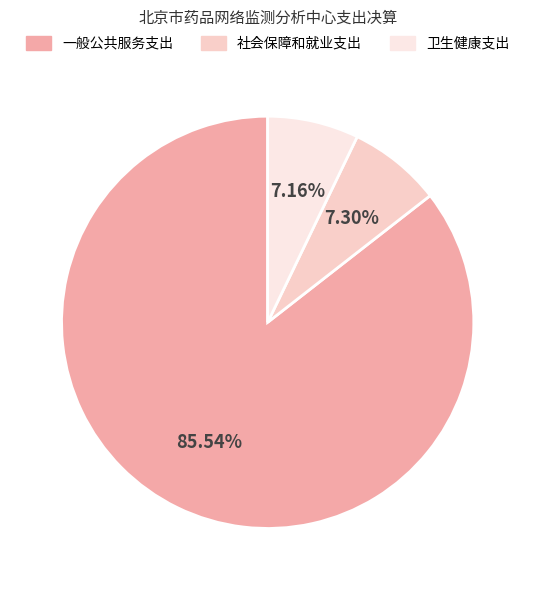

What percentage is the 卫生健康支出 slice, to the nearest percent?

7%